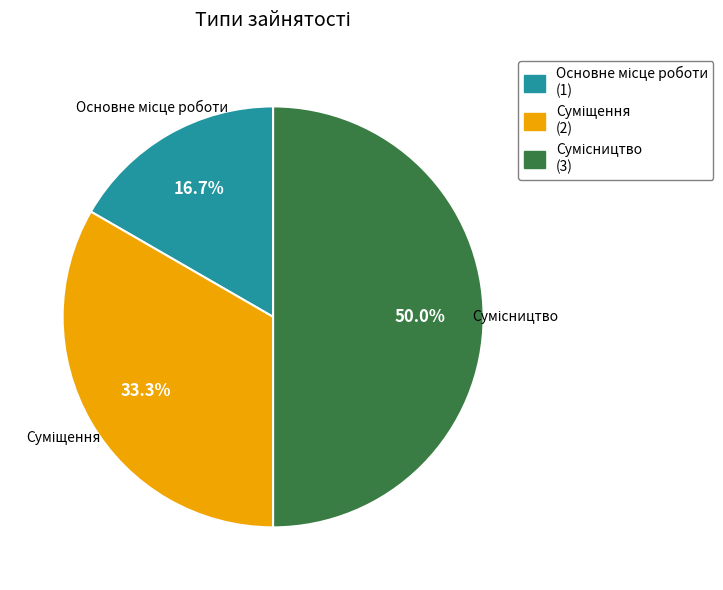

Does Сумісництво represent more than half of the total?

No